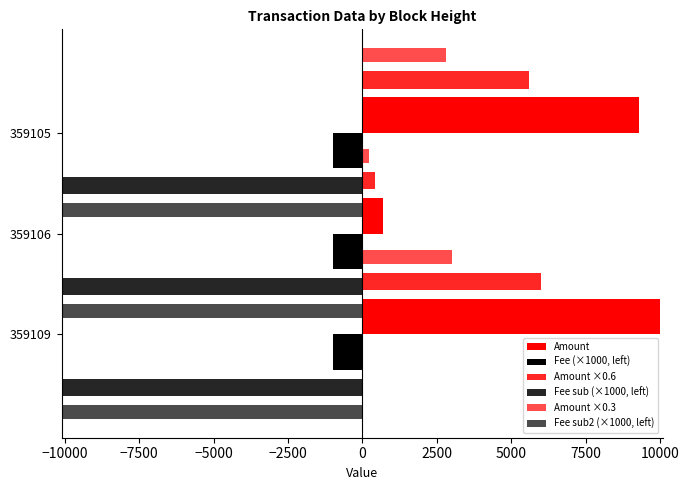

At −7500, list the series in order from largest to smallest.

Amount, Amount ×0.6, Amount ×0.3, Fee (×1000, left), Fee sub2 (×1000, left), Fee sub (×1000, left)